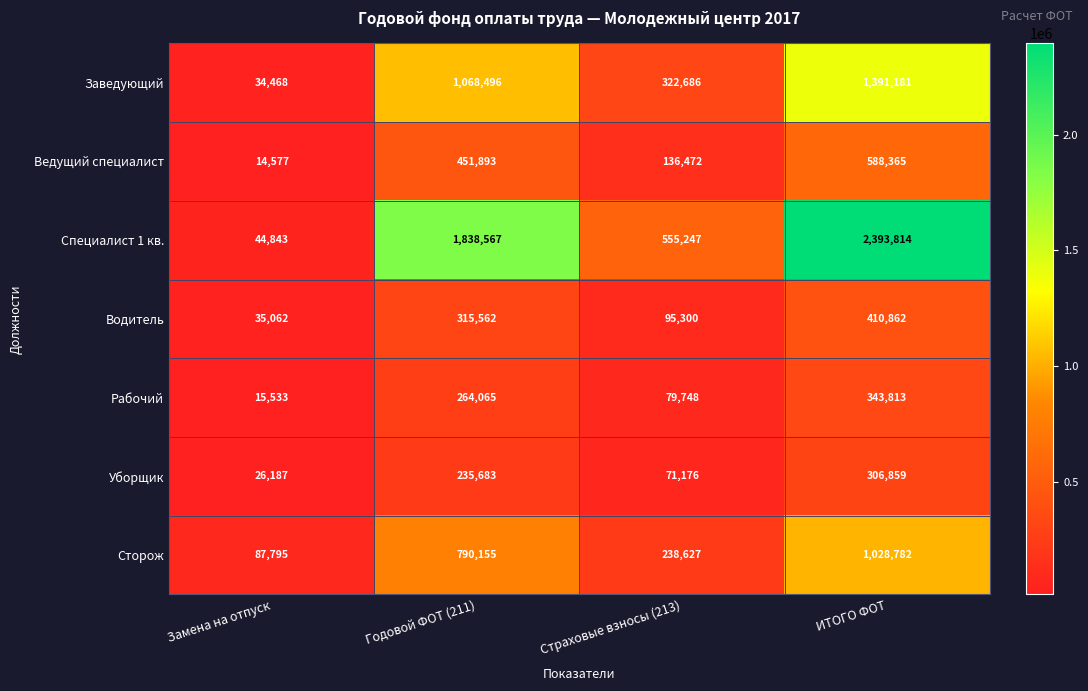

Is it true that Водитель equals 95300 at Страховые взносы (213)?

True